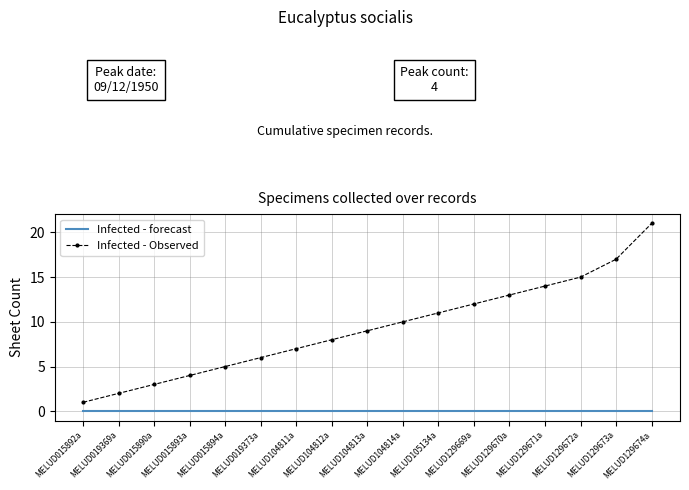

Reading left to right, what are all the values shown in this chart?

Infected - forecast: MELUD015892a=0	MELUD019369a=0	MELUD015890a=0	MELUD015893a=0	MELUD015894a=0	MELUD019373a=0	MELUD104811a=0	MELUD104812a=0	MELUD104813a=0	MELUD104814a=0	MELUD105134a=0	MELUD129669a=0	MELUD129670a=0	MELUD129671a=0	MELUD129672a=0	MELUD129673a=0	MELUD129674a=0
Infected - Observed: MELUD015892a=1	MELUD019369a=2	MELUD015890a=3	MELUD015893a=4	MELUD015894a=5	MELUD019373a=6	MELUD104811a=7	MELUD104812a=8	MELUD104813a=9	MELUD104814a=10	MELUD105134a=11	MELUD129669a=12	MELUD129670a=13	MELUD129671a=14	MELUD129672a=15	MELUD129673a=17	MELUD129674a=21